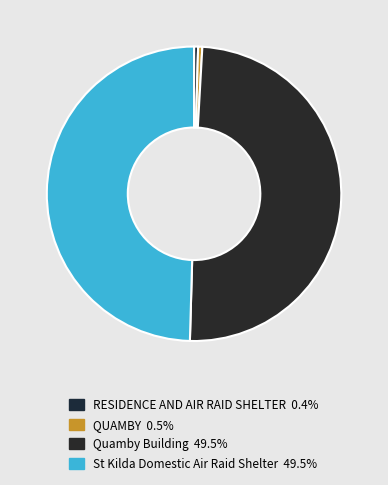

Does any single category account for the majority?

No